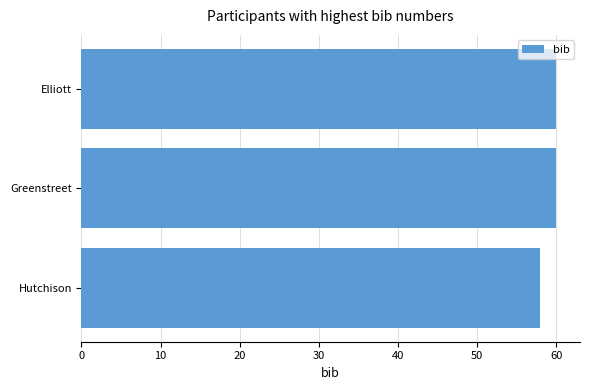

Read the value at Elliott.

60